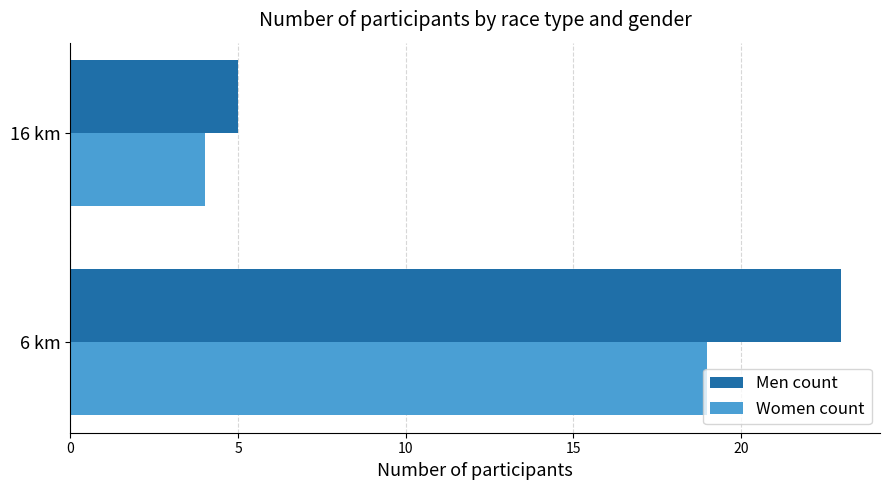

What is the smallest value displayed?

4